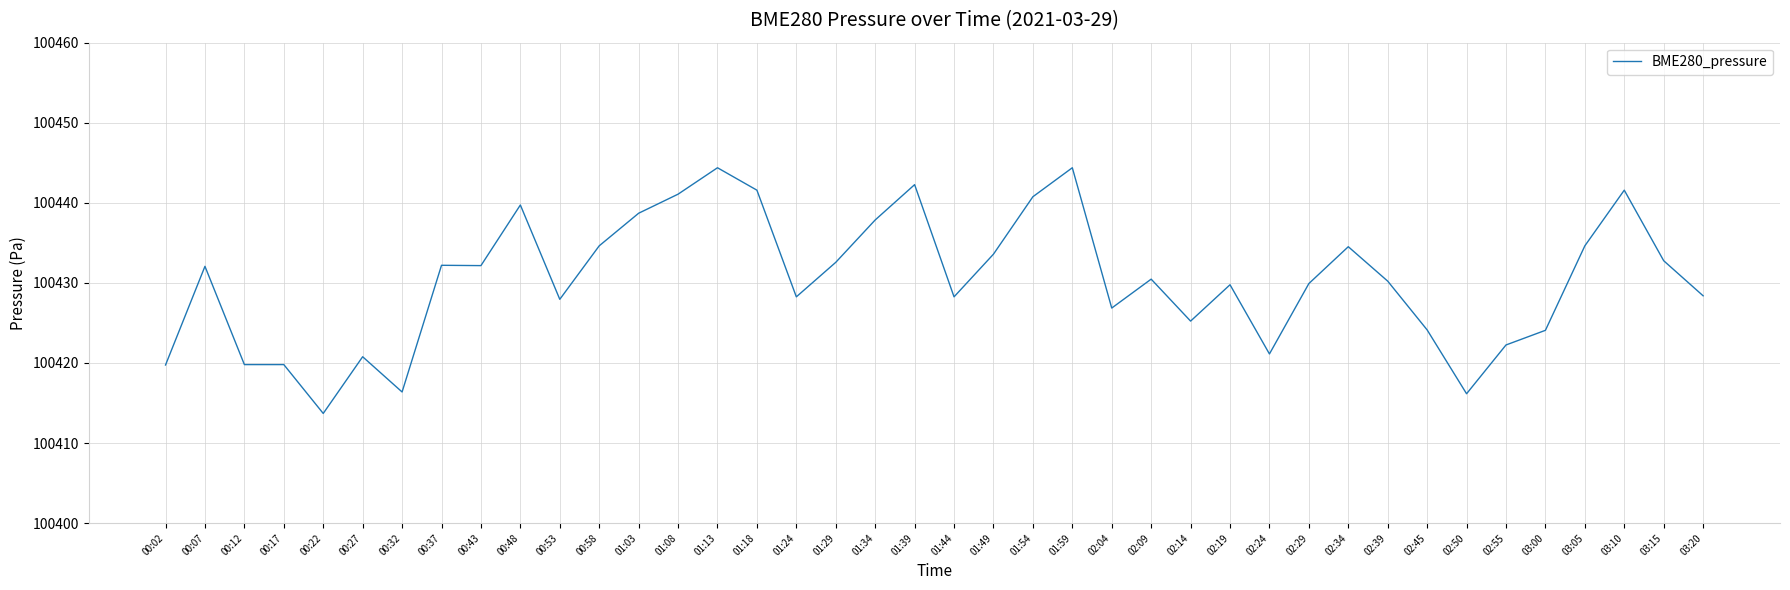

The value at 03:20 is 100428.4. True or false?

True